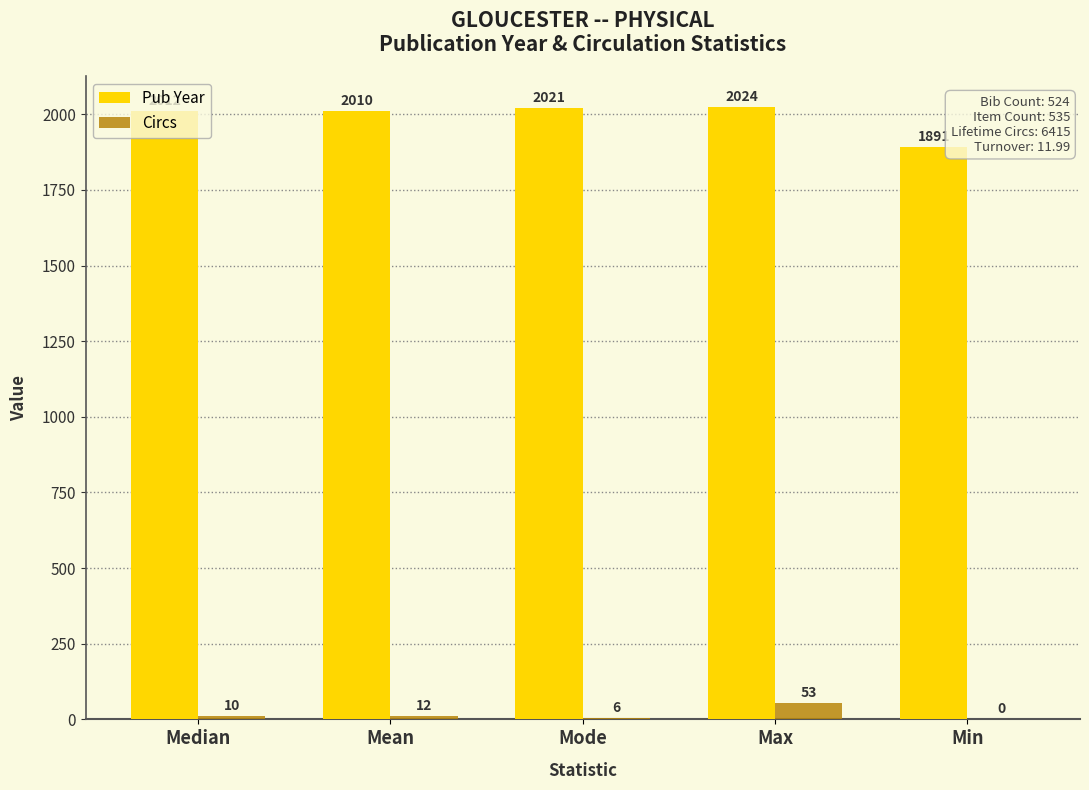

Which series has the largest total across all categories?

Pub Year